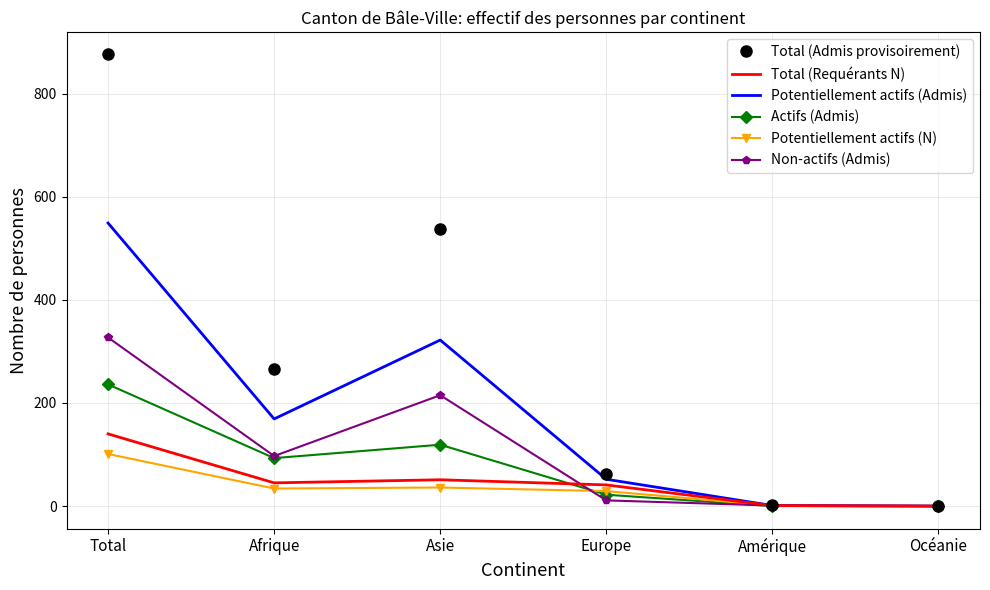

Which label corresponds to the largest value in the chart?

Total